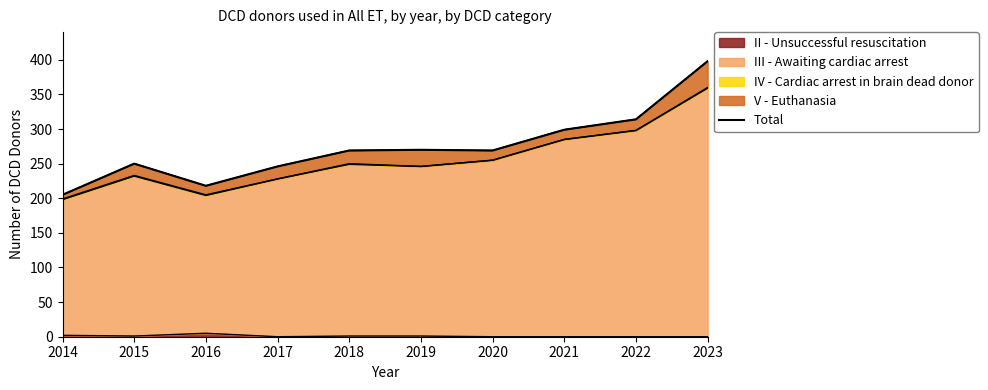

Reading left to right, what are all the values shown in this chart?

2014=205	2015=250	2016=218	2017=246	2018=269	2019=270	2020=269	2021=299	2022=314	2023=398